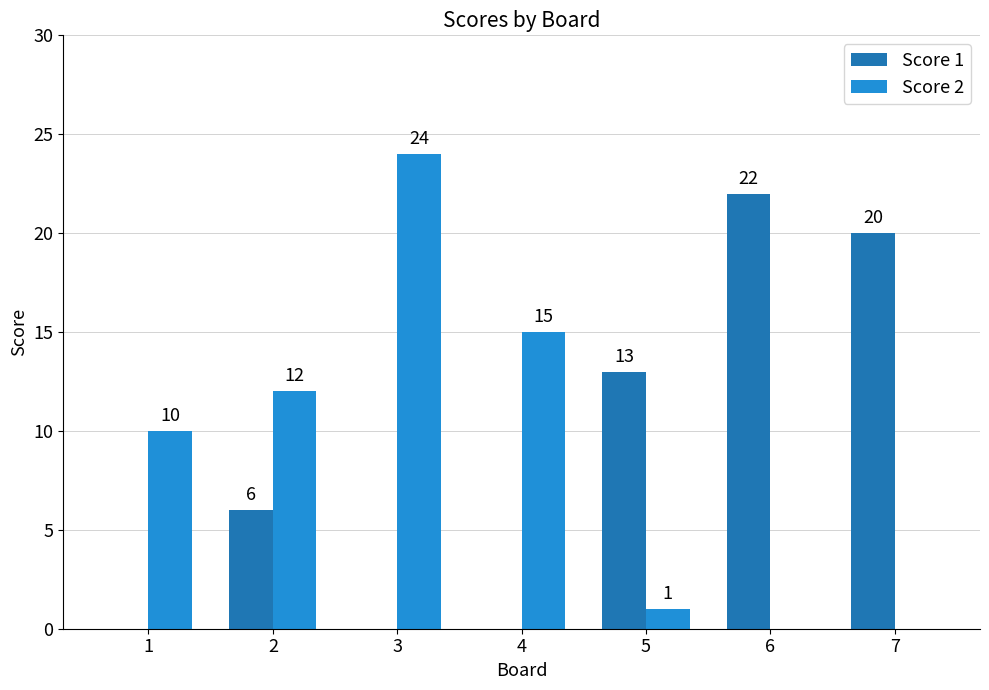

What are all the series names shown in the legend?

Score 1, Score 2